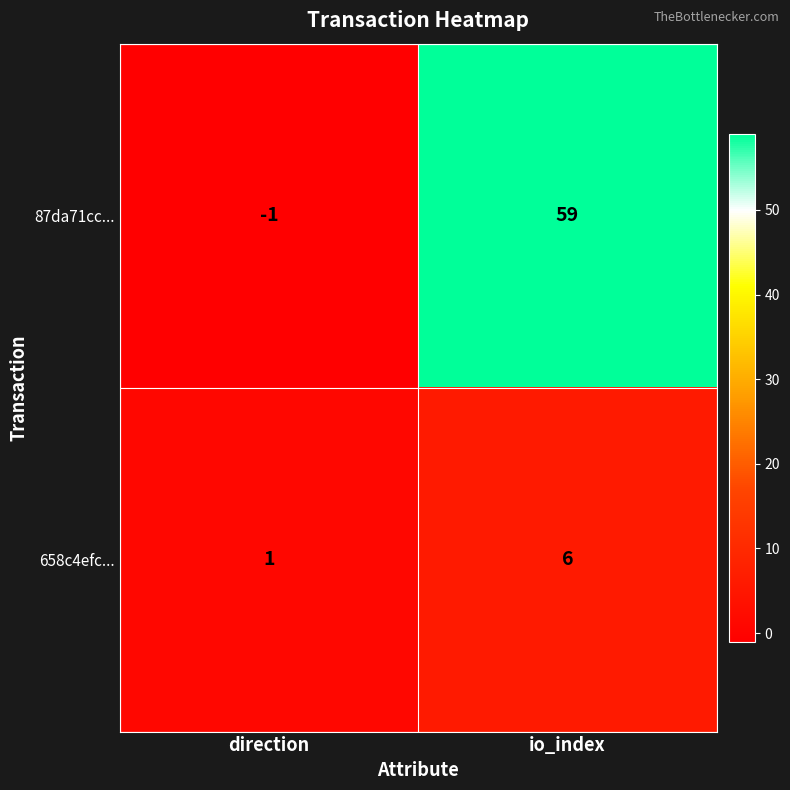

The value of 87da71cc... at direction is 0. True or false?

False